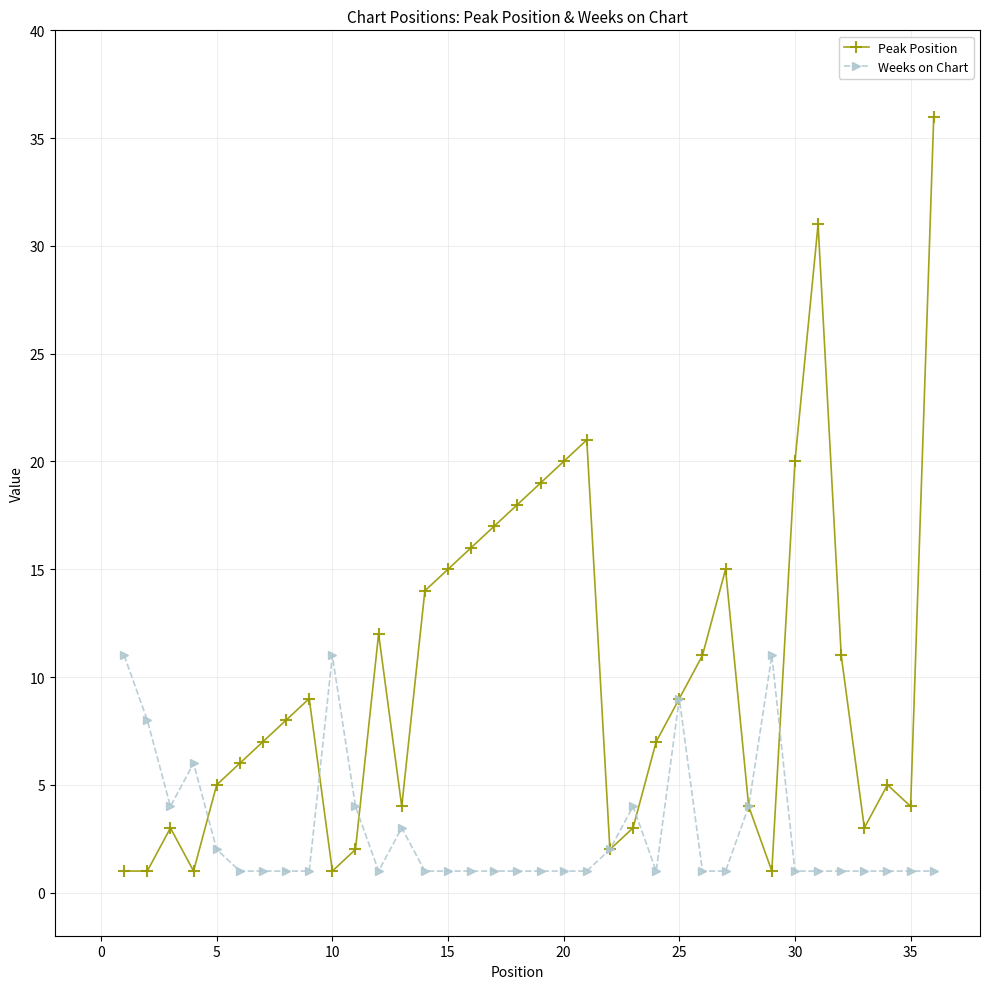

Which series has the widest spread of values?

Peak Position